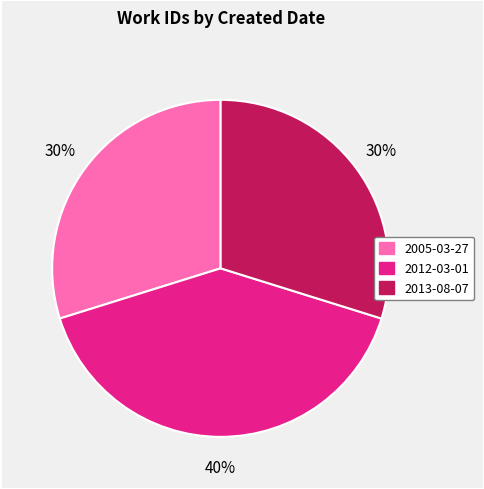

Combined, do 2013-08-07 and 2005-03-27 account for over 50%?

Yes